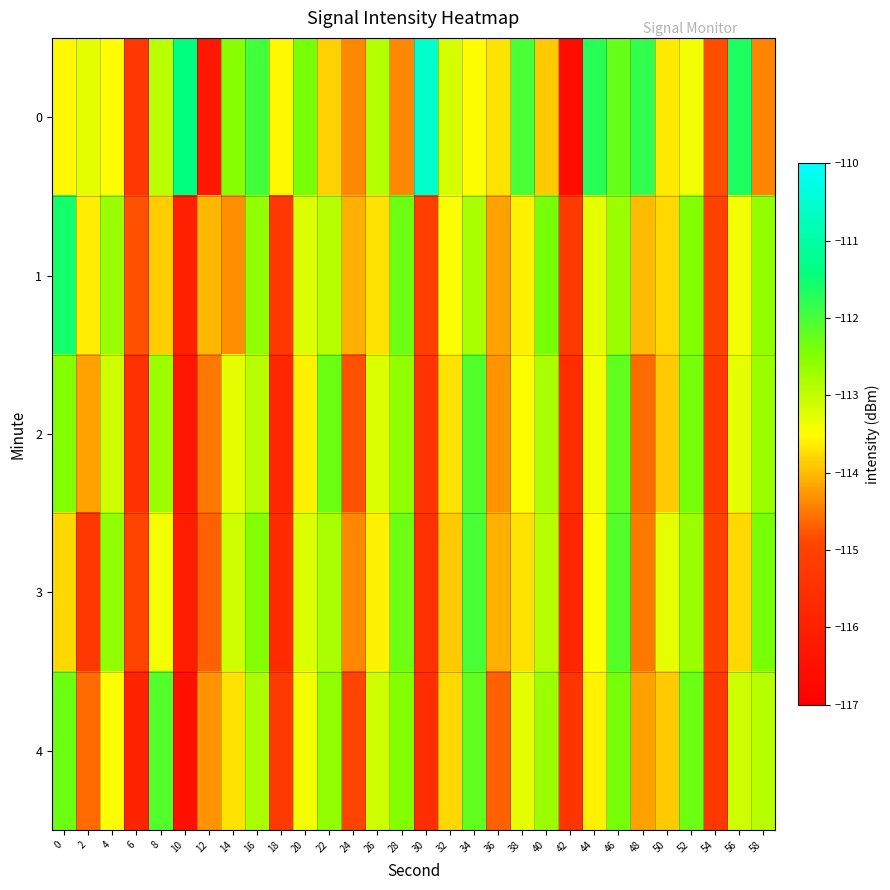

Between 22 and 36, which is larger?

36